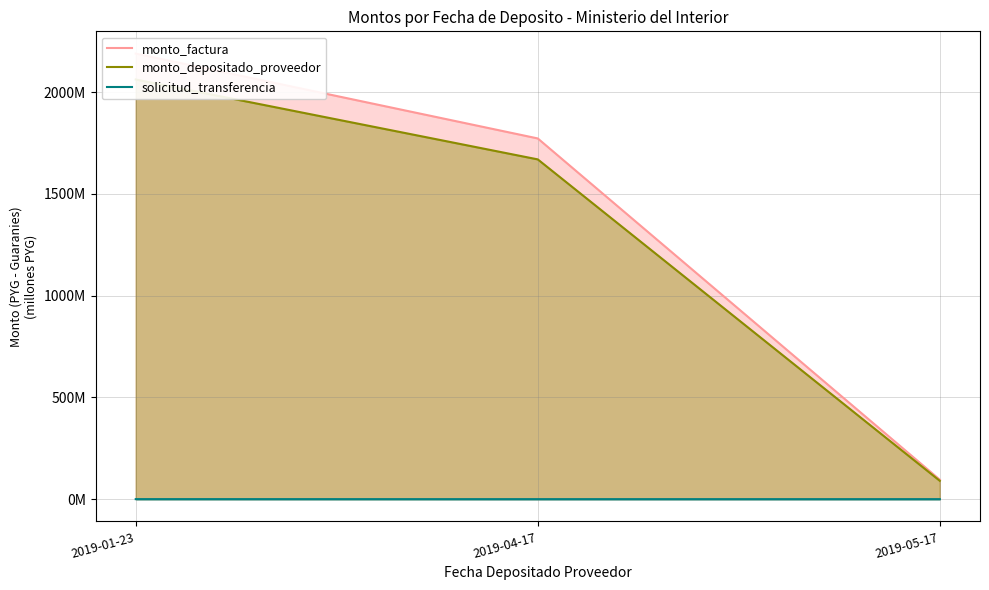

What is the average value of the monto_depositado_proveedor series?

1274.1